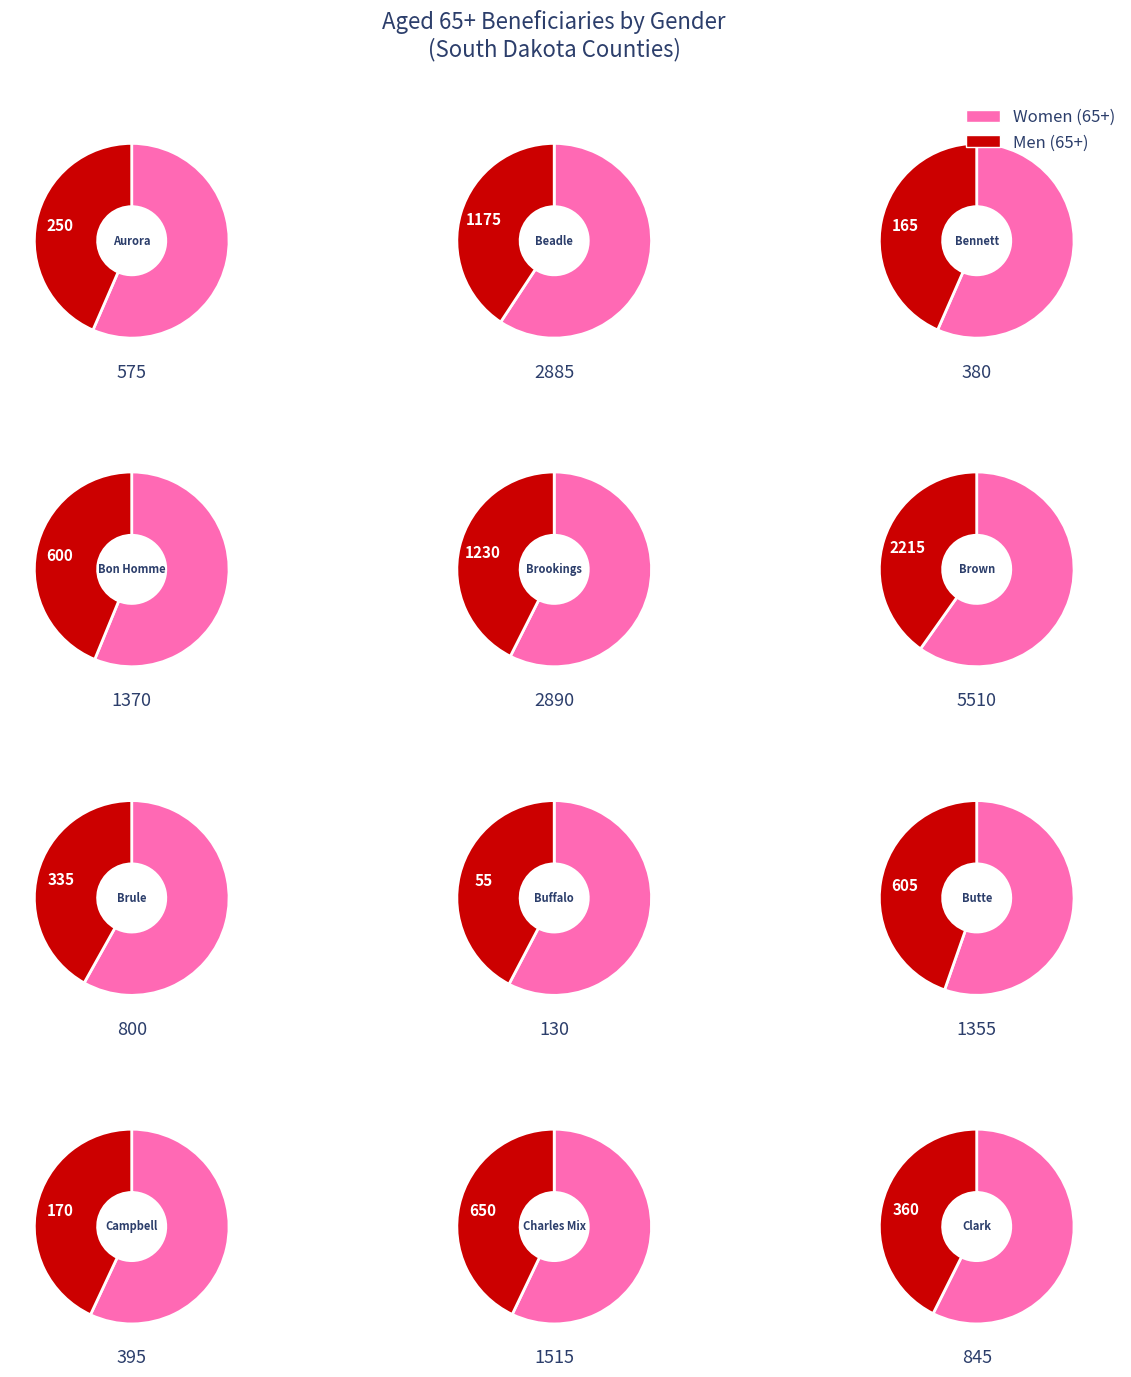

True or false: 7 accounts for 11% of the total.

False